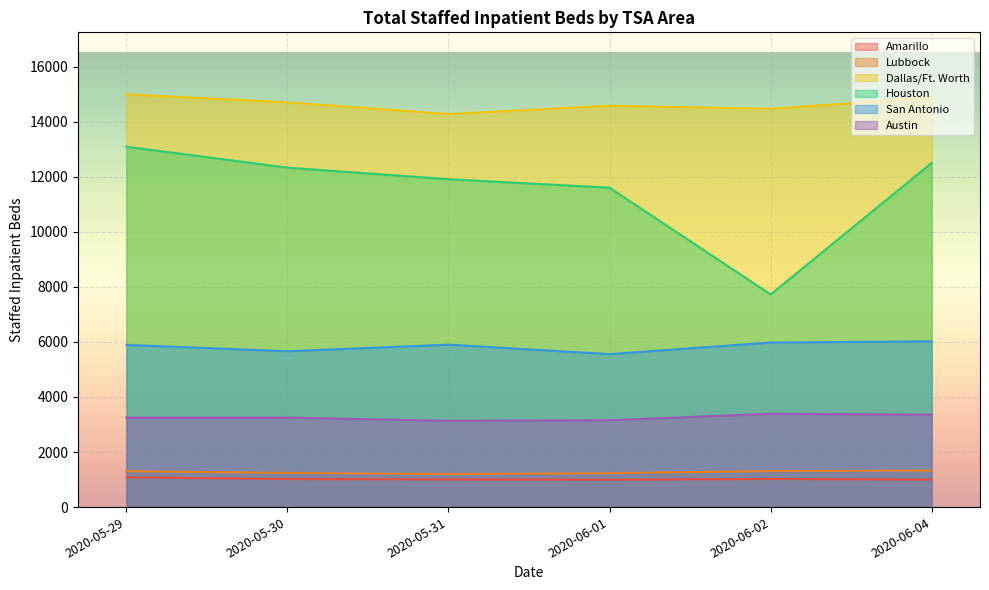

Rank the series by their maximum value, from highest to lowest.

Dallas/Ft. Worth, Houston, San Antonio, Austin, Lubbock, Amarillo